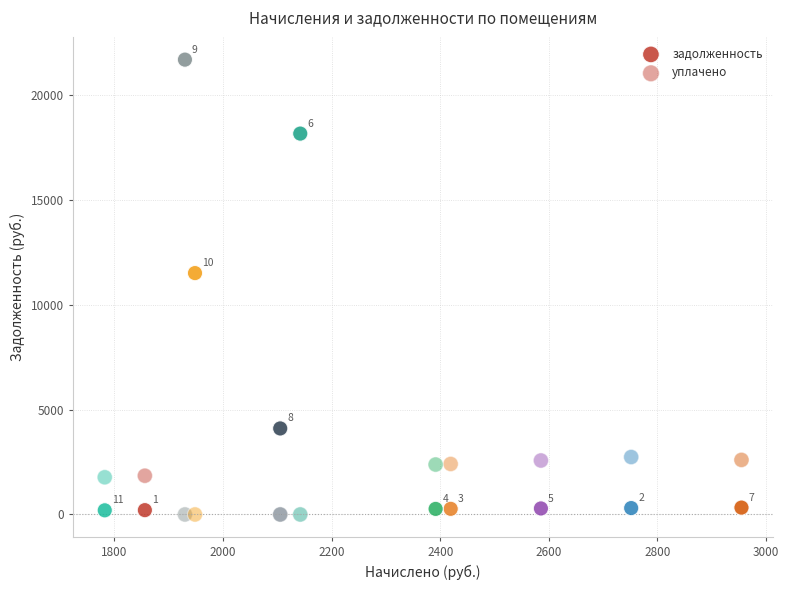

How many data points are displayed?

22